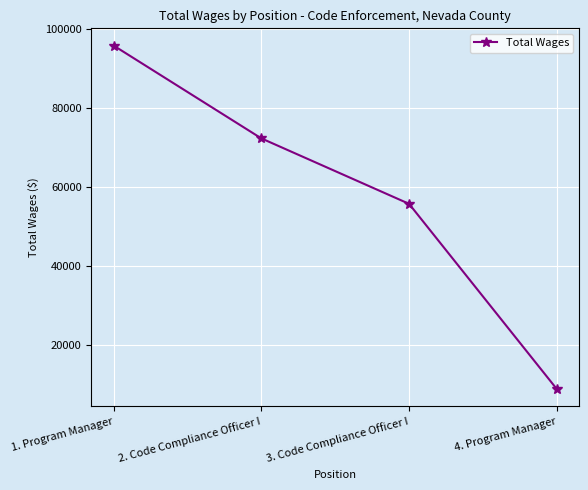

Reading left to right, transcribe all the data shown in this chart.

95758	72274	55713	8860